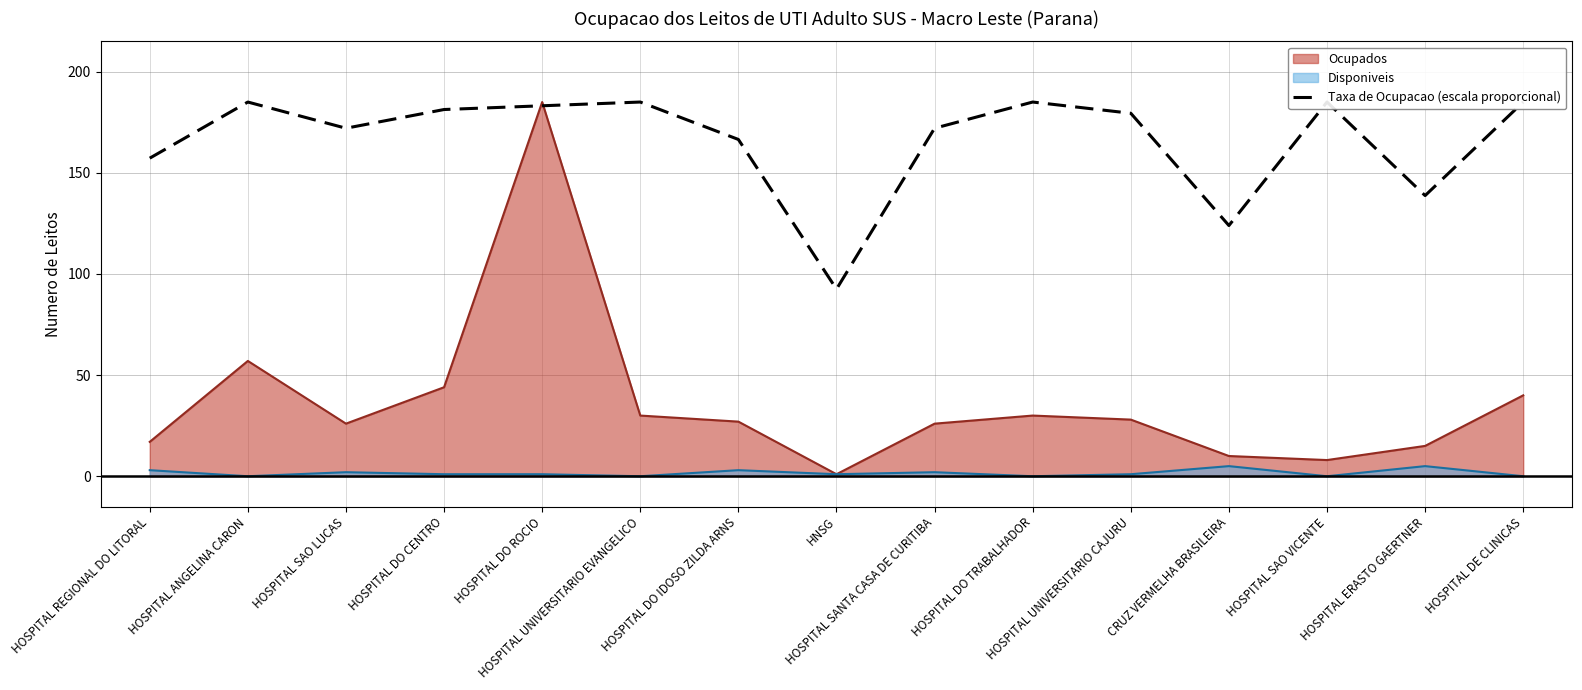

What position from the left is HOSPITAL DO ROCIO?

5